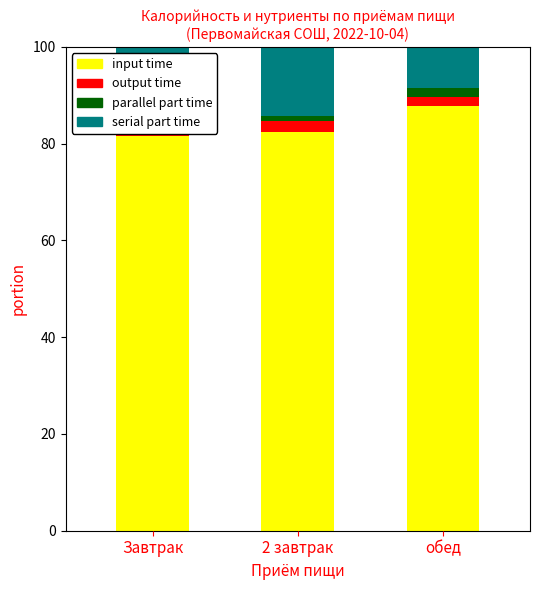

What is the difference between the maximum and minimum values in the input time series?

6.1